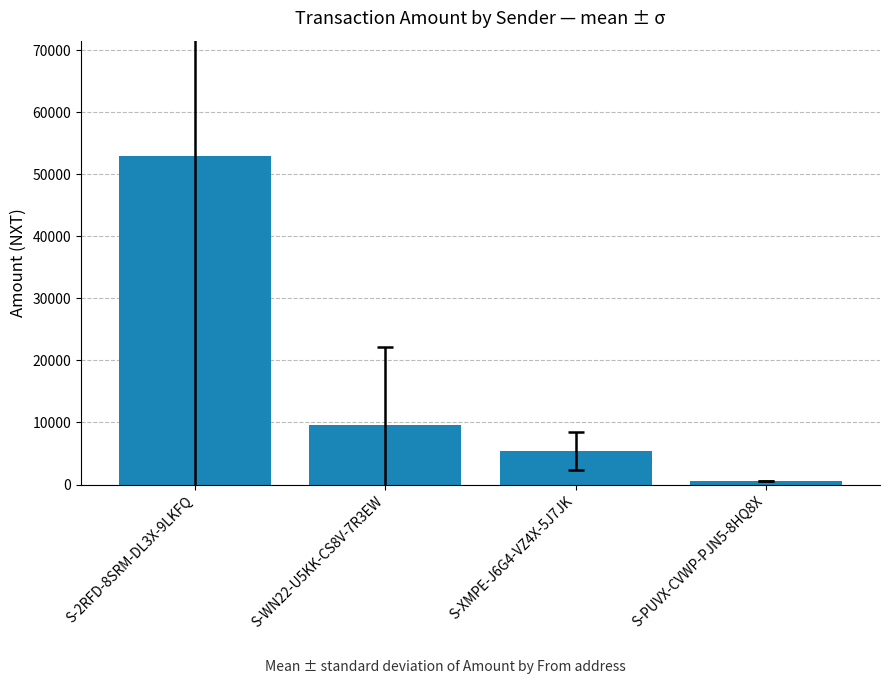

What is the approximate value at S-WN22-U5KK-CS8V-7R3EW?

9643.1